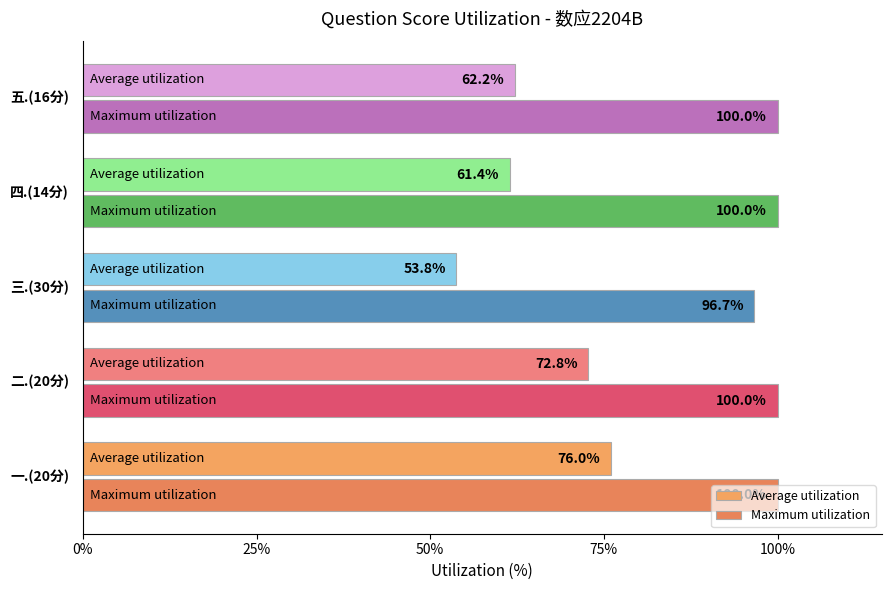

What is the greatest value displayed?

100.0